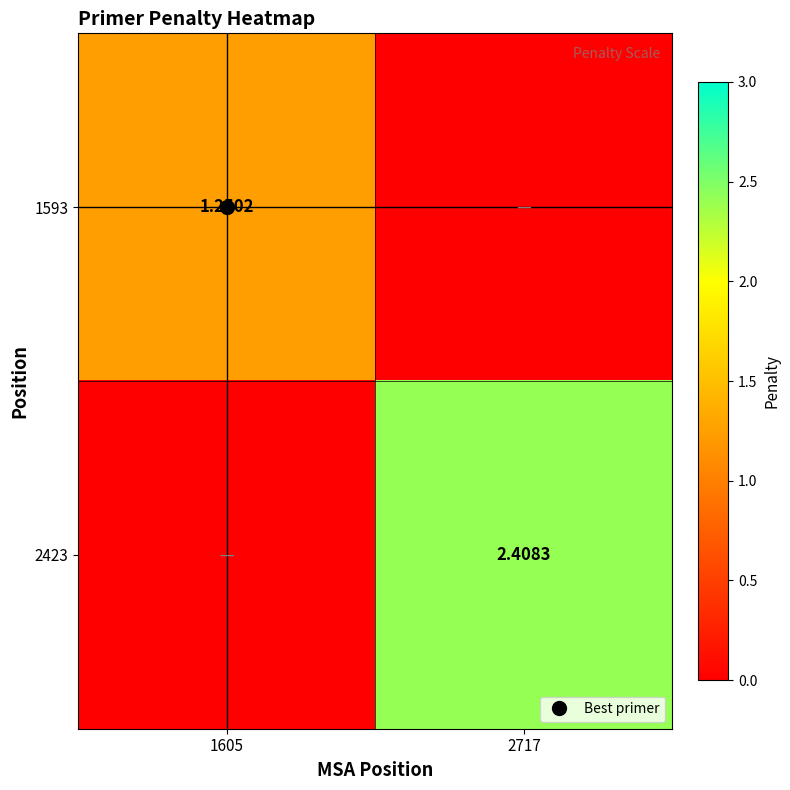

What is the difference between the maximum and minimum values in the 1593 series?

1.3